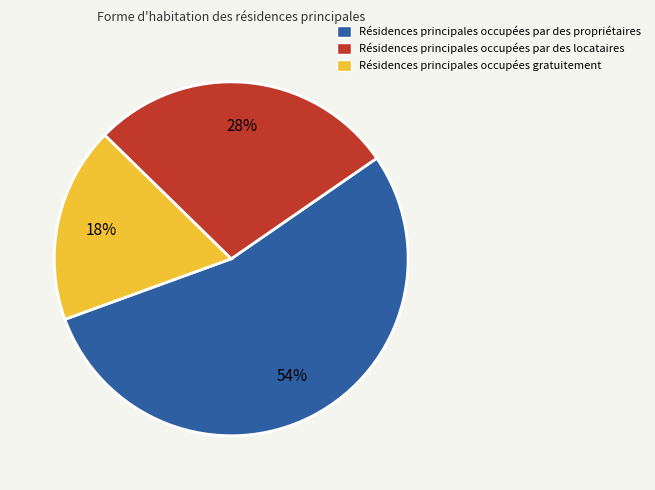

Which slice is the smallest?

Résidences principales occupées gratuitement